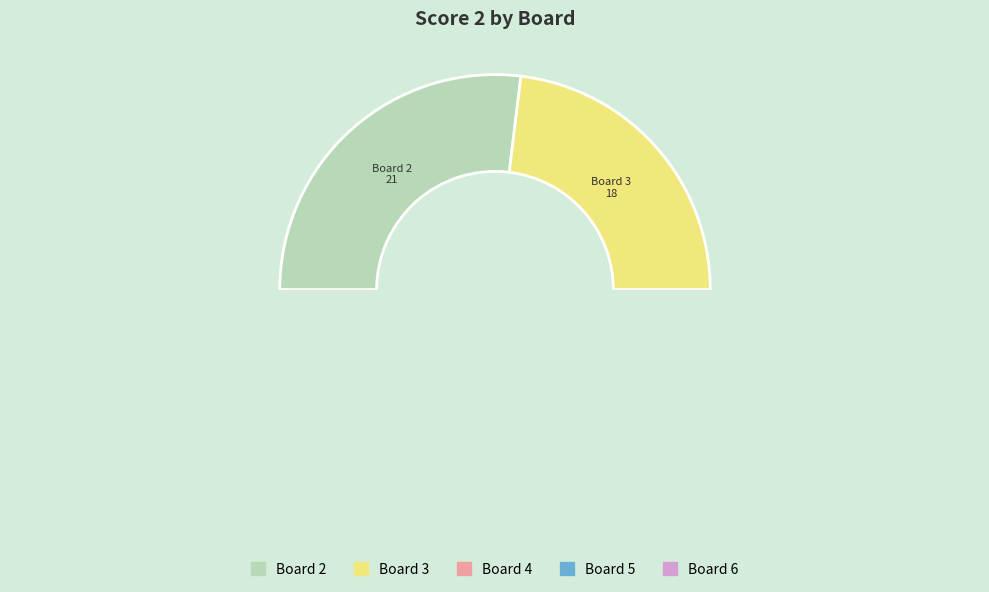

Combined, do 5 and 1 account for over 50%?

No